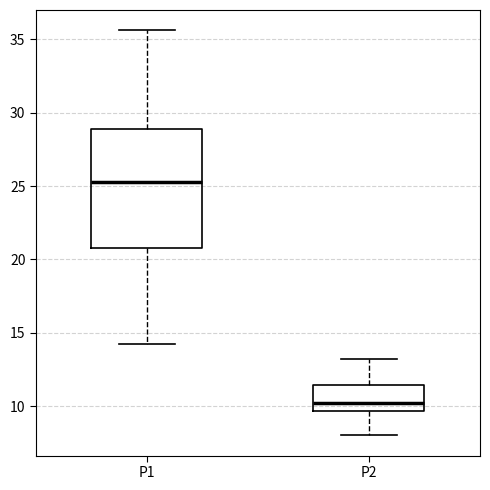

Which box is the tallest, from its lower edge to its upper edge?

P1